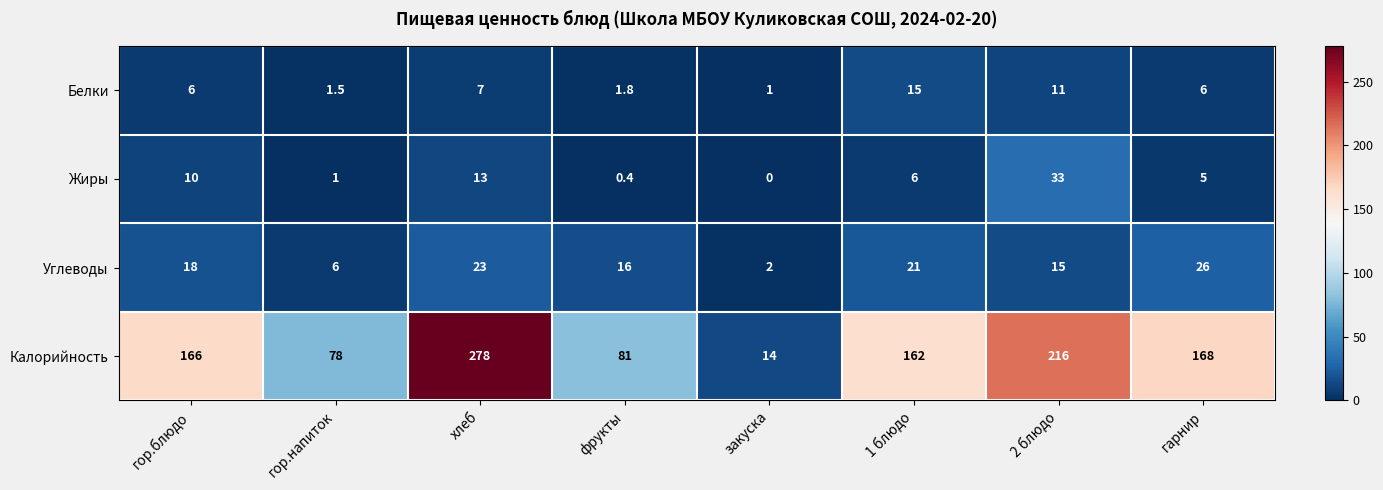

Count the number of data series in this chart.

4